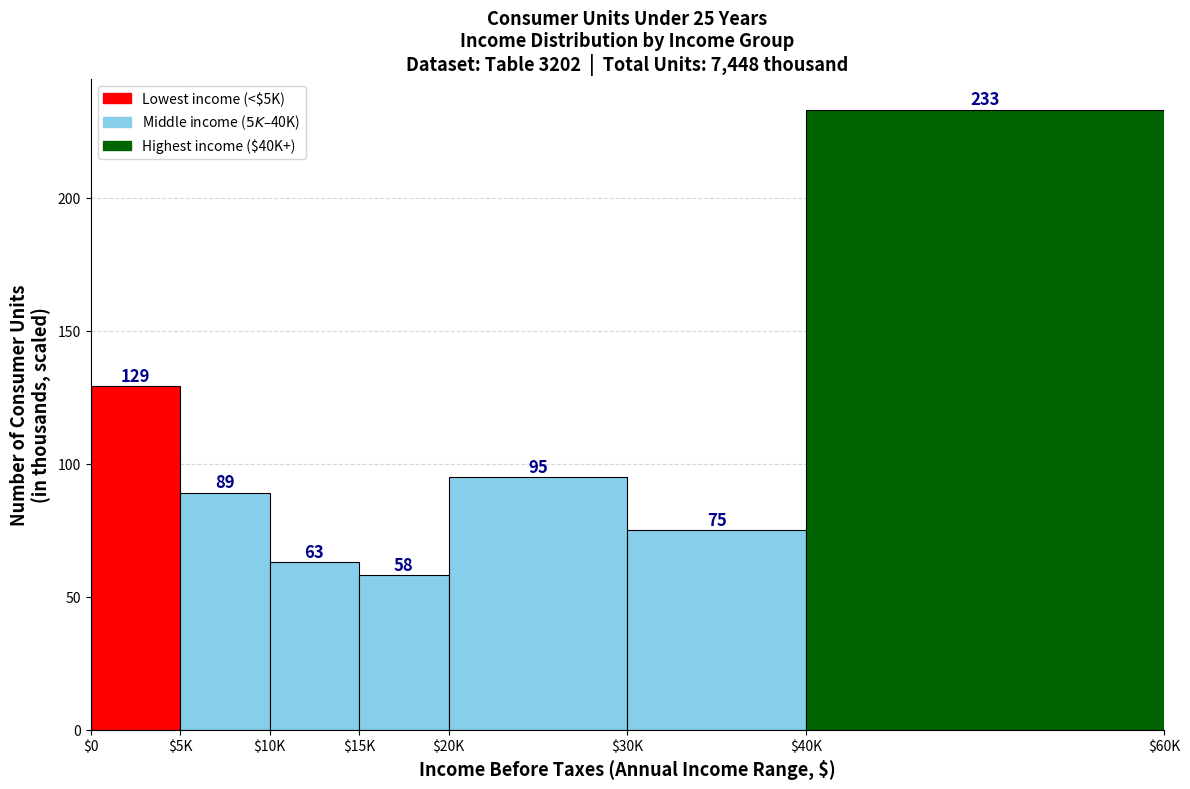

Reading left to right, what are all the values shown in this chart?

129	89	63	58	95	75	233